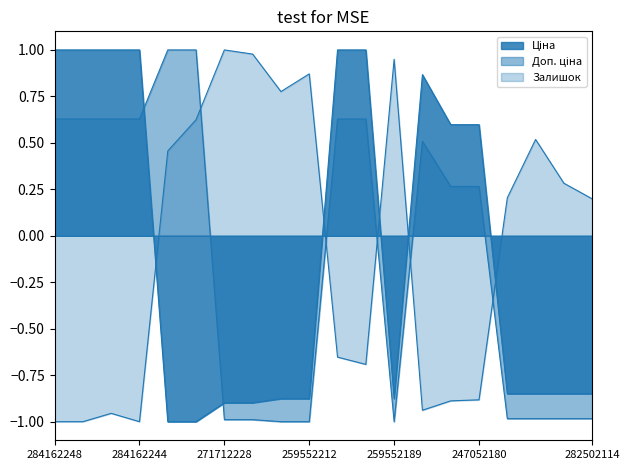

Rank the categories by Ціна value from lowest to highest.

247132181, 247132180, 271712228, 271712227, 259552213, 259552212, 259552189, 282502117, 282502110, 282502115, 282502114, 247052181, 247052180, 248922198, 284162248, 284162246, 284162245, 284162244, 284162210, 284162209